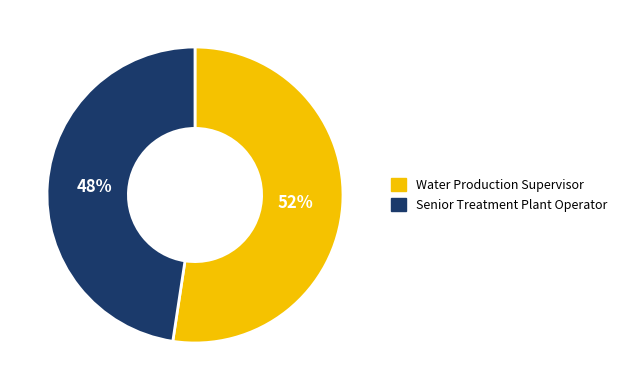

To the nearest percent, what is the average slice percentage?

50%